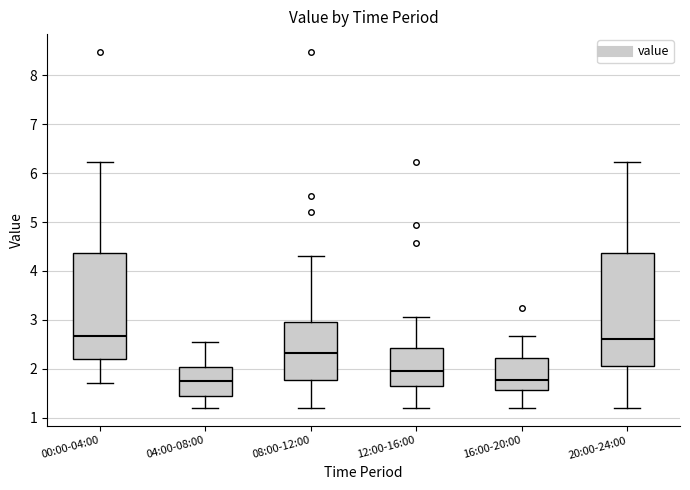

Where is the upper edge of the box for 00:00-04:00 on the y-axis? The values are not printed on the chart, so give them approximately, as read against the axis.

4.4